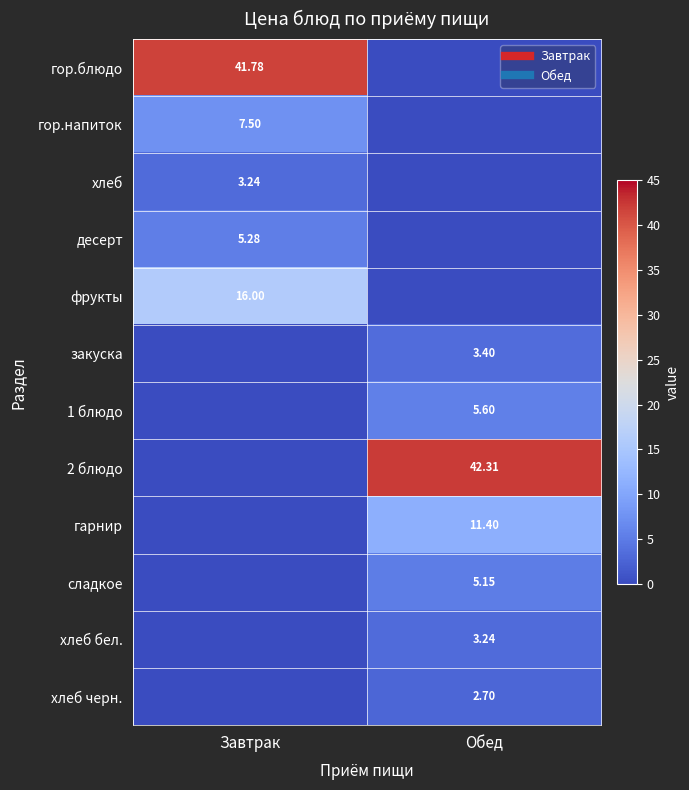

Which series has the largest range (max minus min)?

2 блюдо